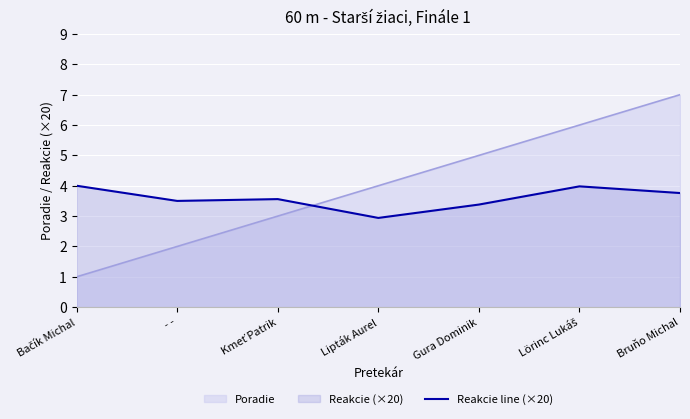

The chart shows a value of 3.4 at Gura Dominik. True or false?

True